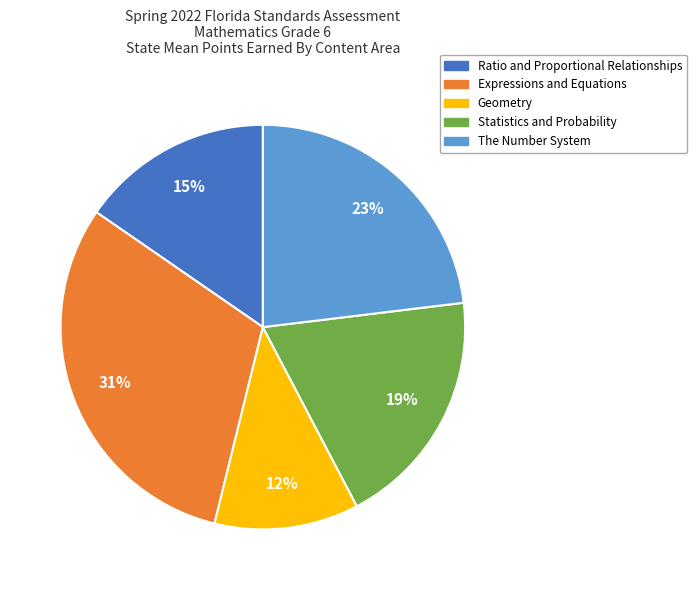

To the nearest percent, what is the average slice percentage?

20%